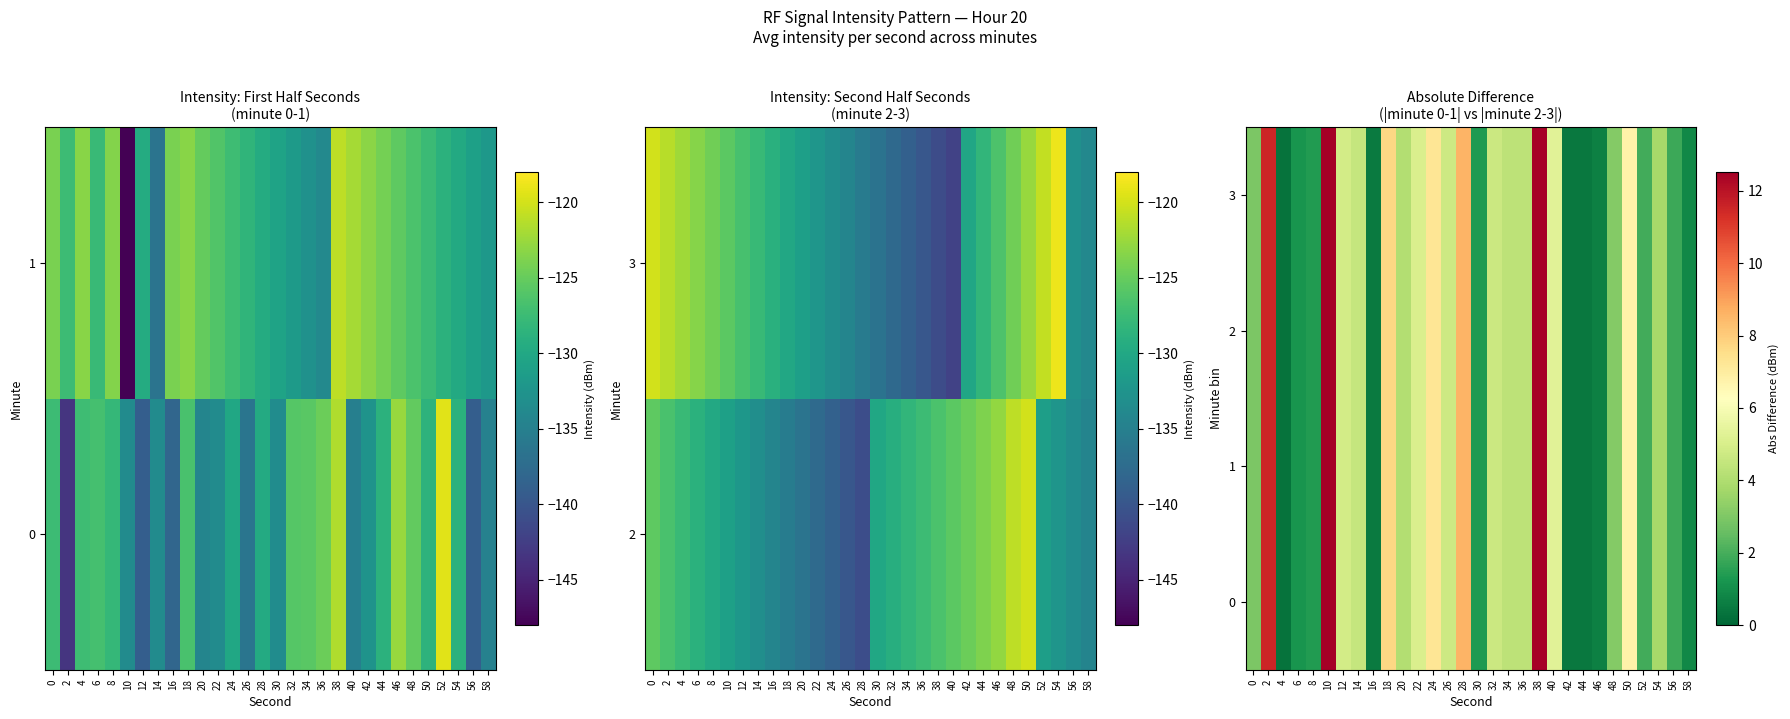

What is the maximum value for 0?

12.5